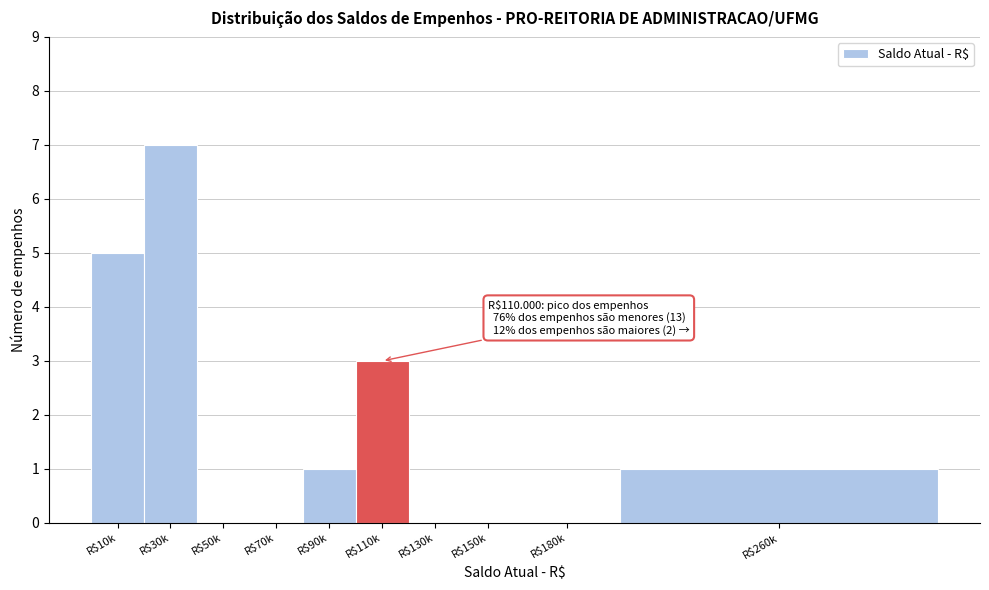

What is the sum of all values?

17